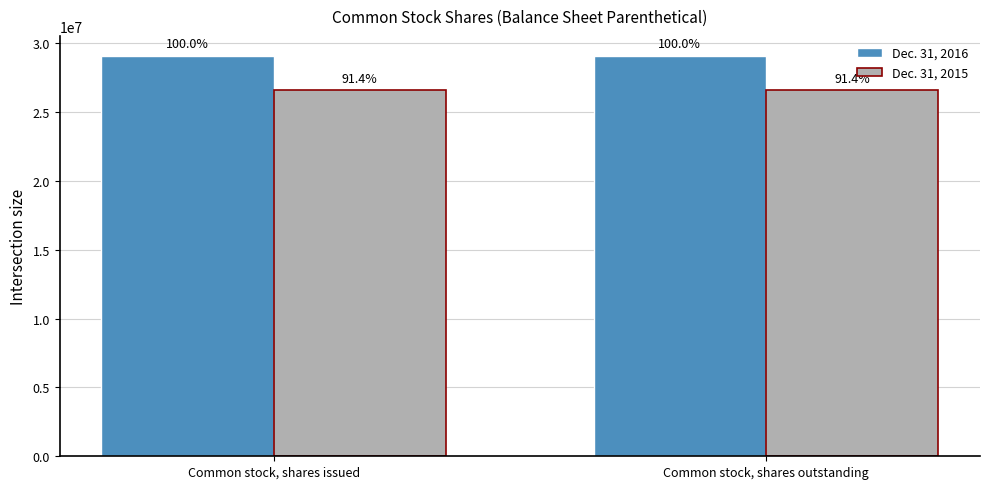

List the series in order of their overall mean, lowest first.

Dec. 31, 2015, Dec. 31, 2016